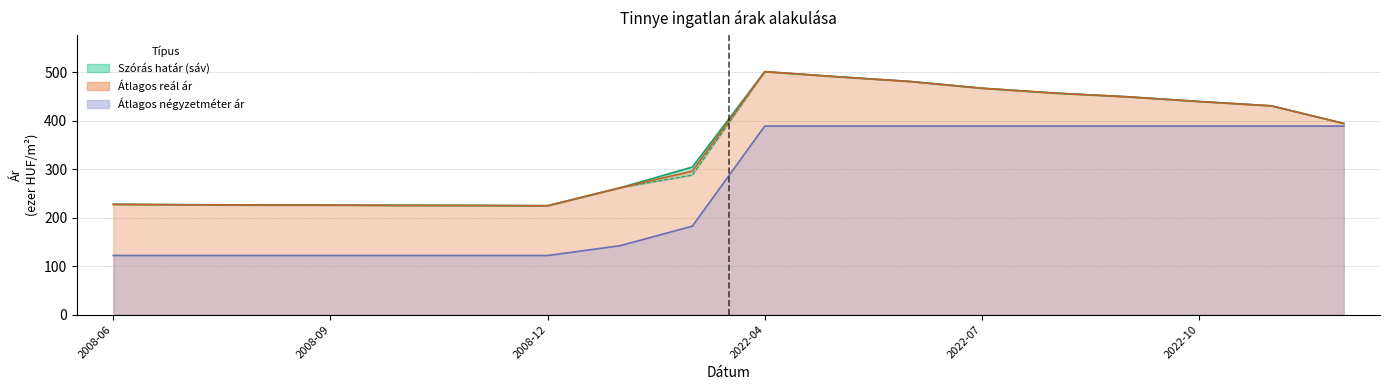

What is the minimum value for Szórás felső határ?

224.5